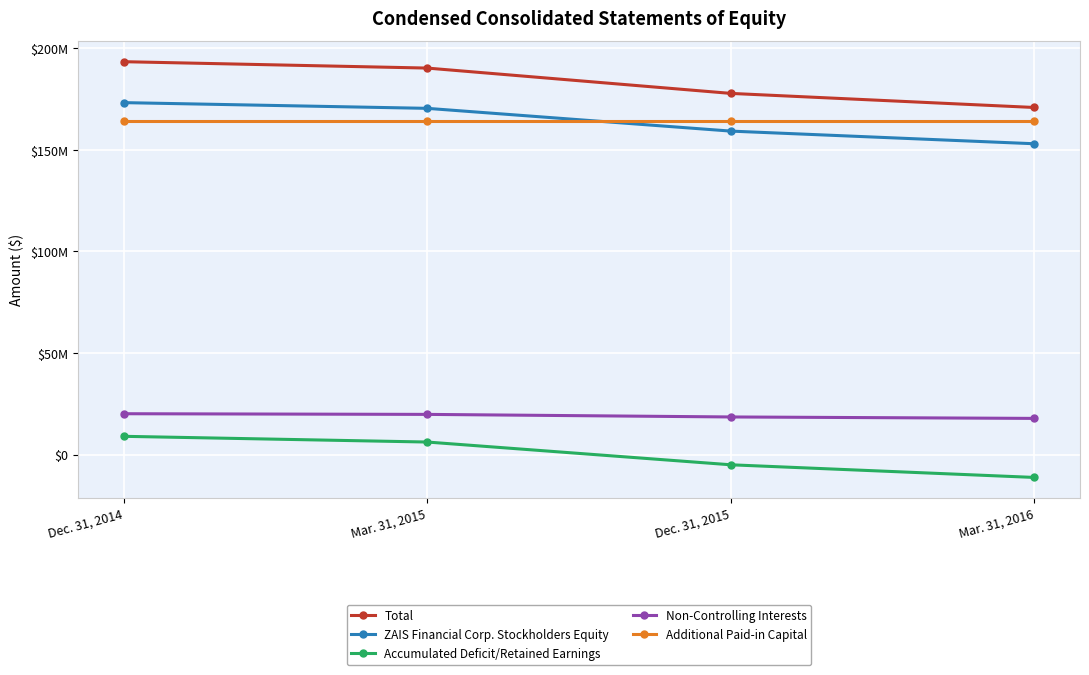

The Additional Paid-in Capital series shows 164207617 at Mar. 31, 2016. True or false?

True